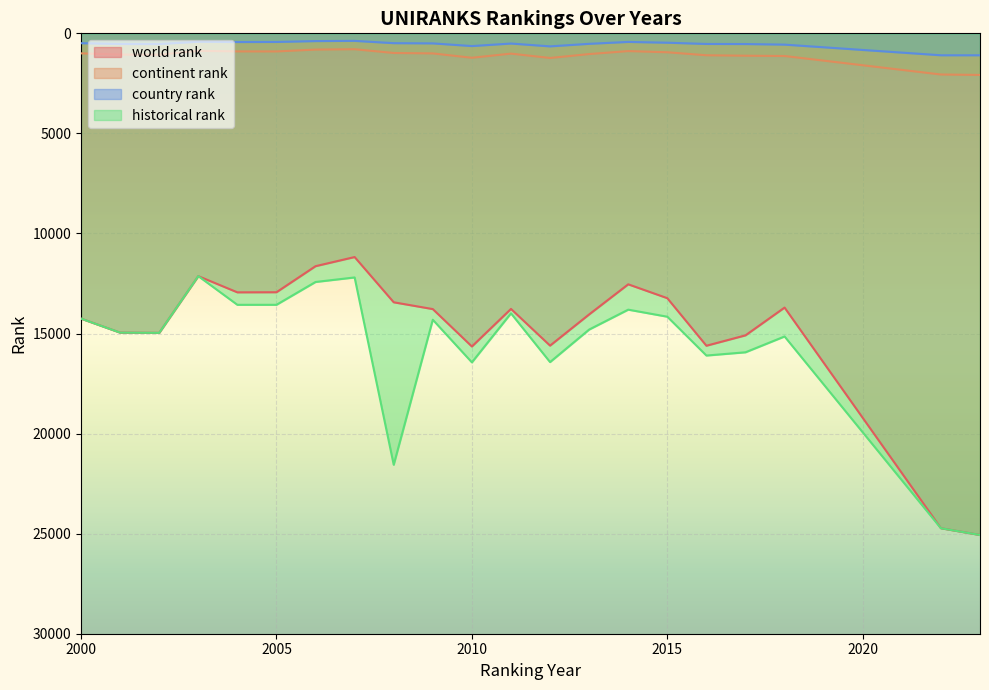

At which label is historical rank closest to 18599?

2010